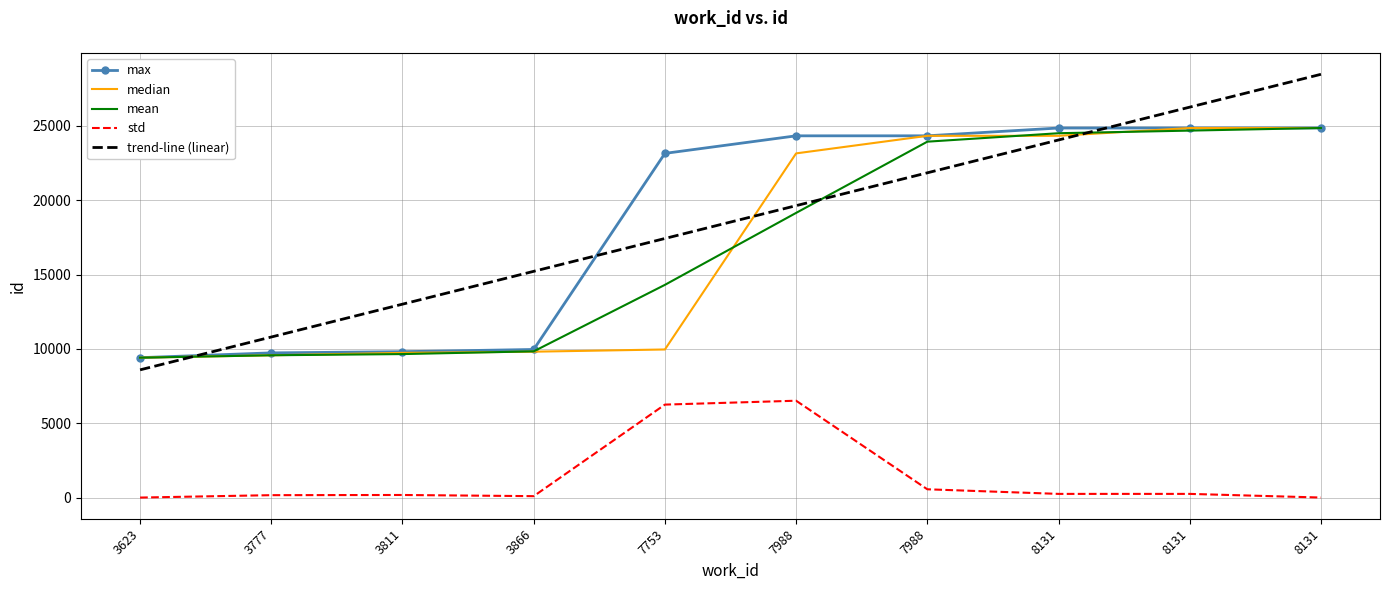

What is the average value of the std series?

1425.3